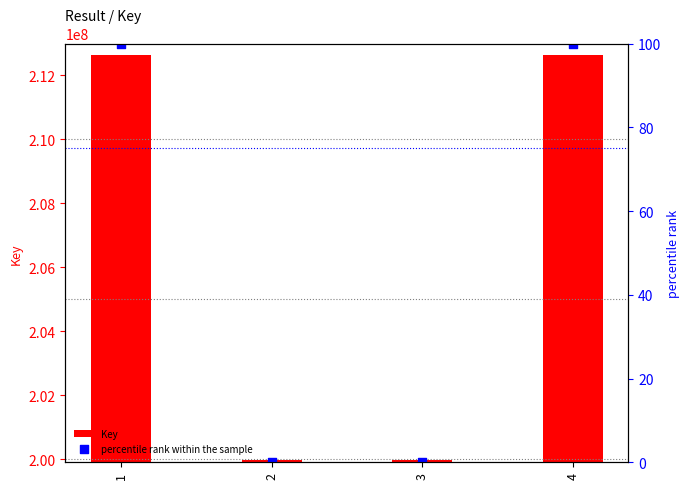

Which series has the largest total across all categories?

Key